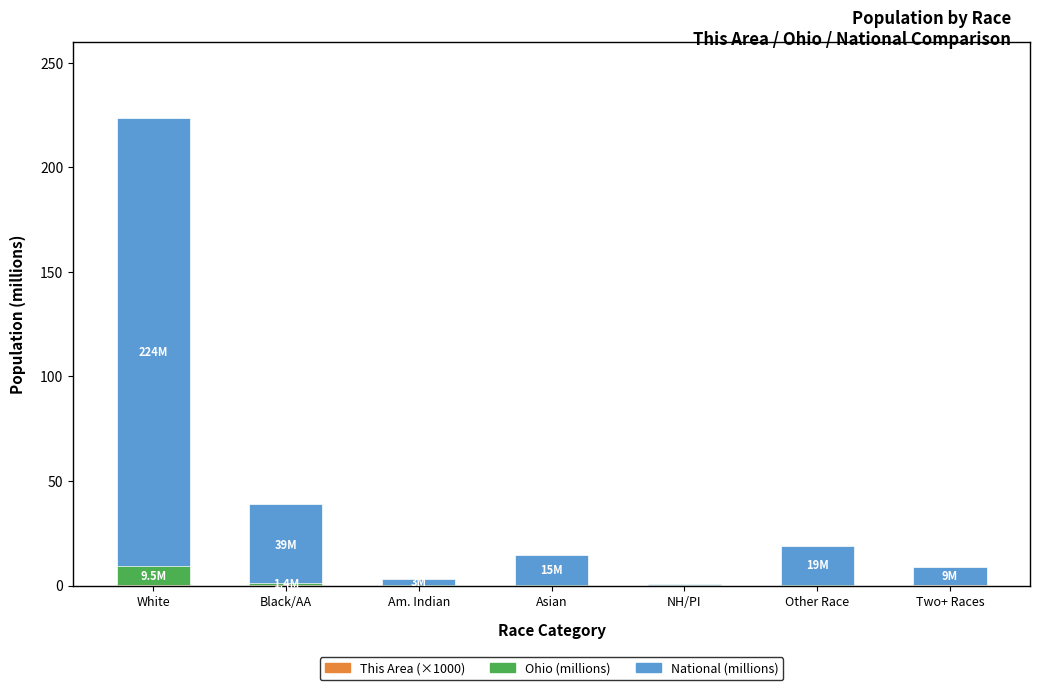

What value does the Ohio (millions) series have at Asian?

0.2